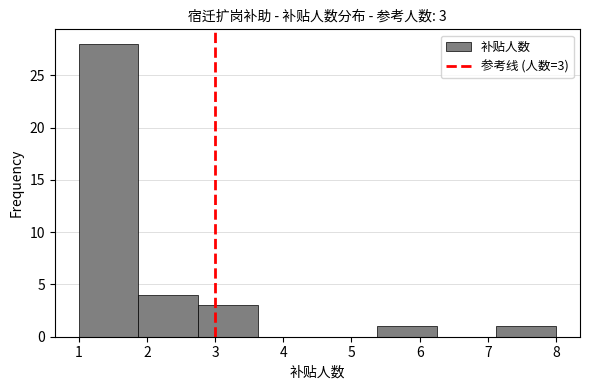

Which range on the x-axis has the tallest bar?

1.0 to 1.9